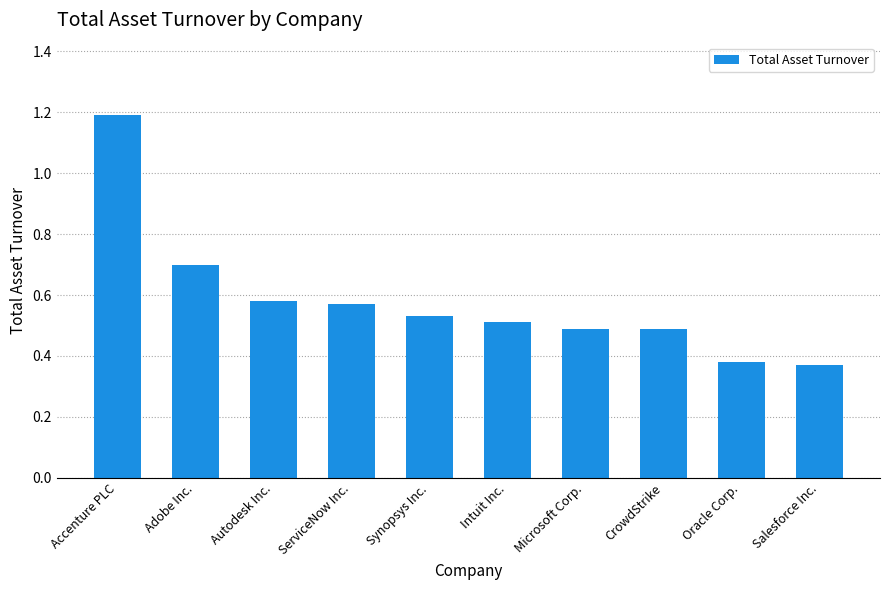

What position from the left is ServiceNow Inc.?

4